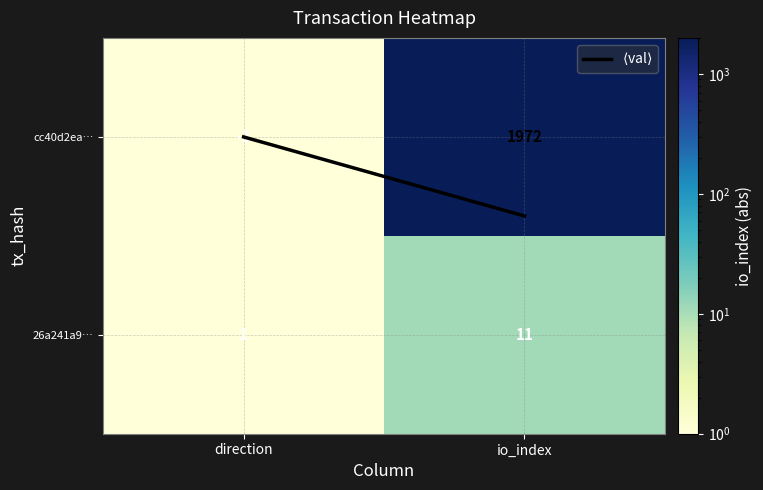

Which series changed the most between direction and io_index?

cc40d2ea…